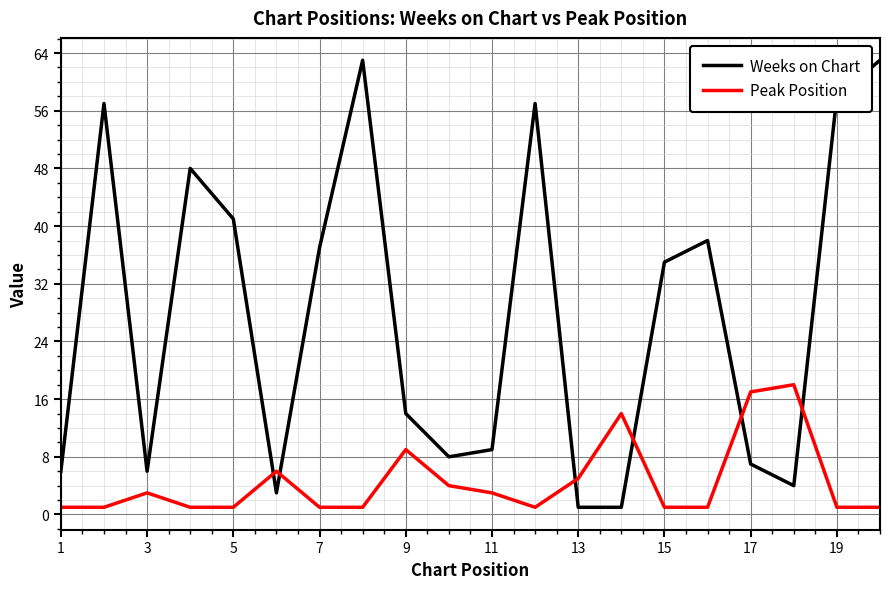

Which series has the widest spread of values?

Weeks on Chart